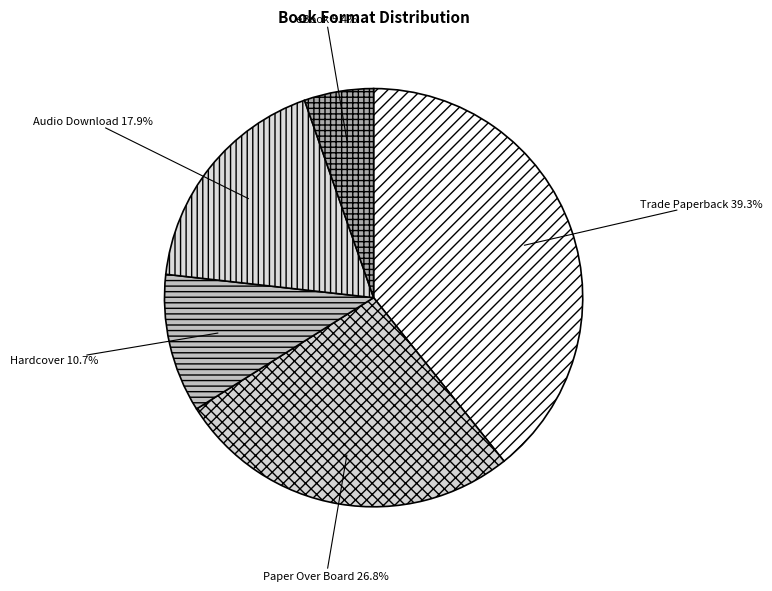

Which has a higher value, Audio Download or Trade Paperback?

Trade Paperback